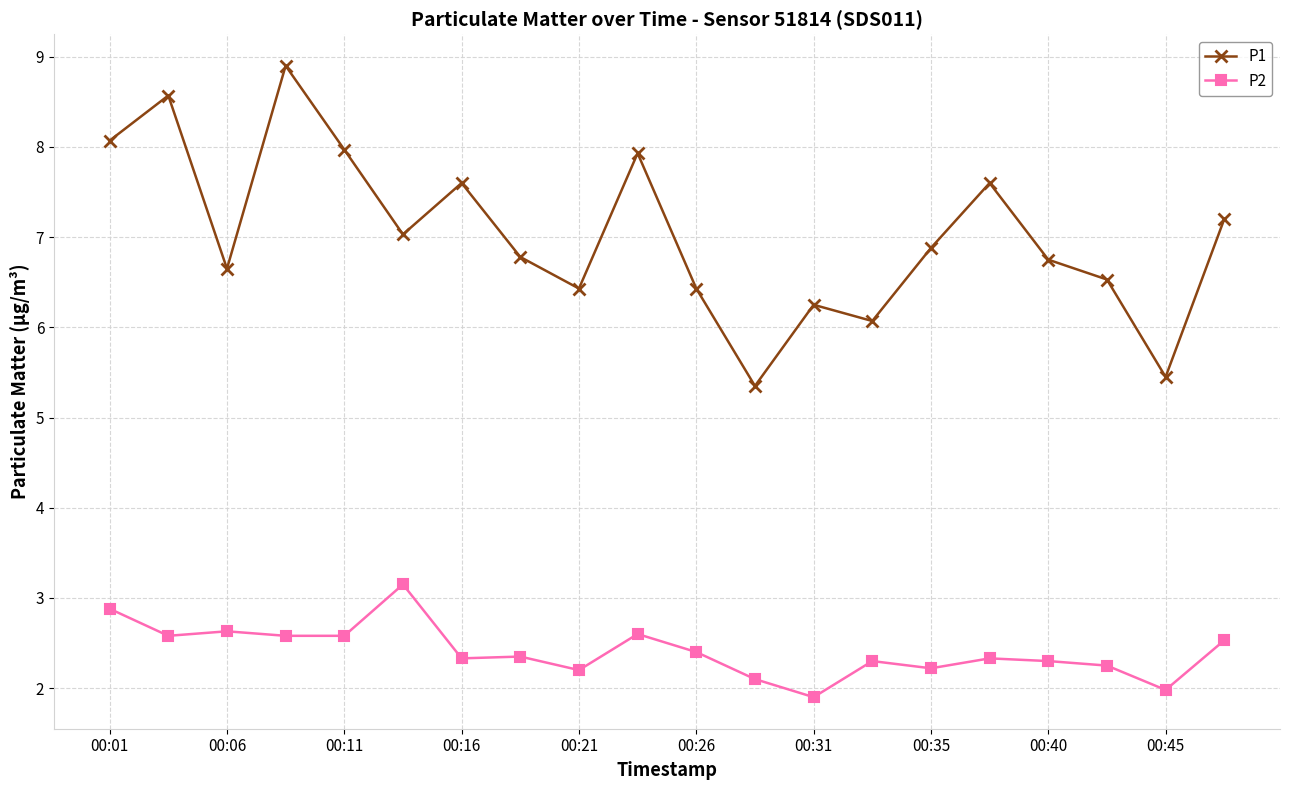

Which series has the largest range (max minus min)?

P1